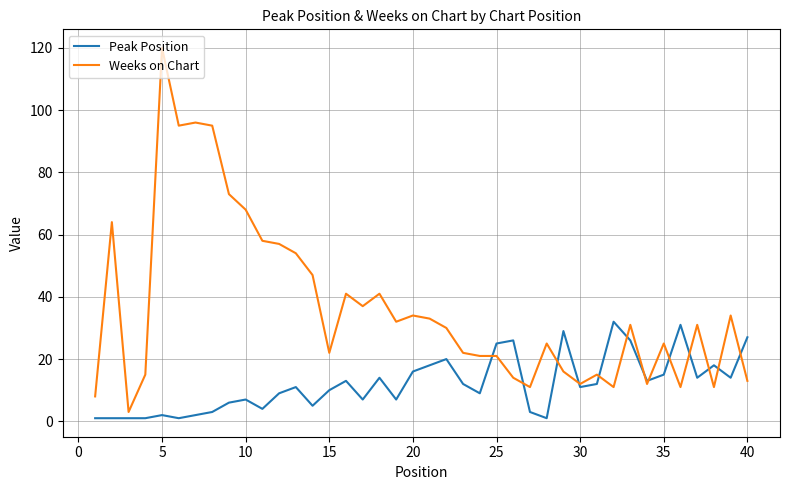

Rank the series by their maximum value, from highest to lowest.

Weeks on Chart, Peak Position